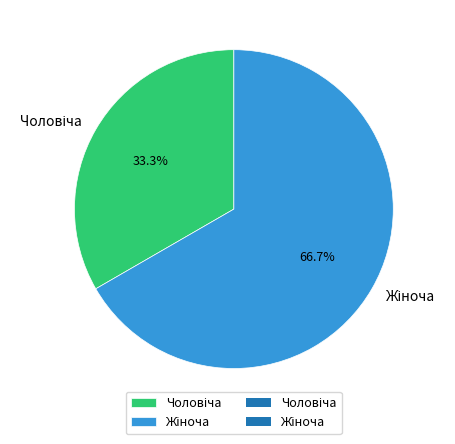

Is there any slice that represents more than half of the pie?

Yes